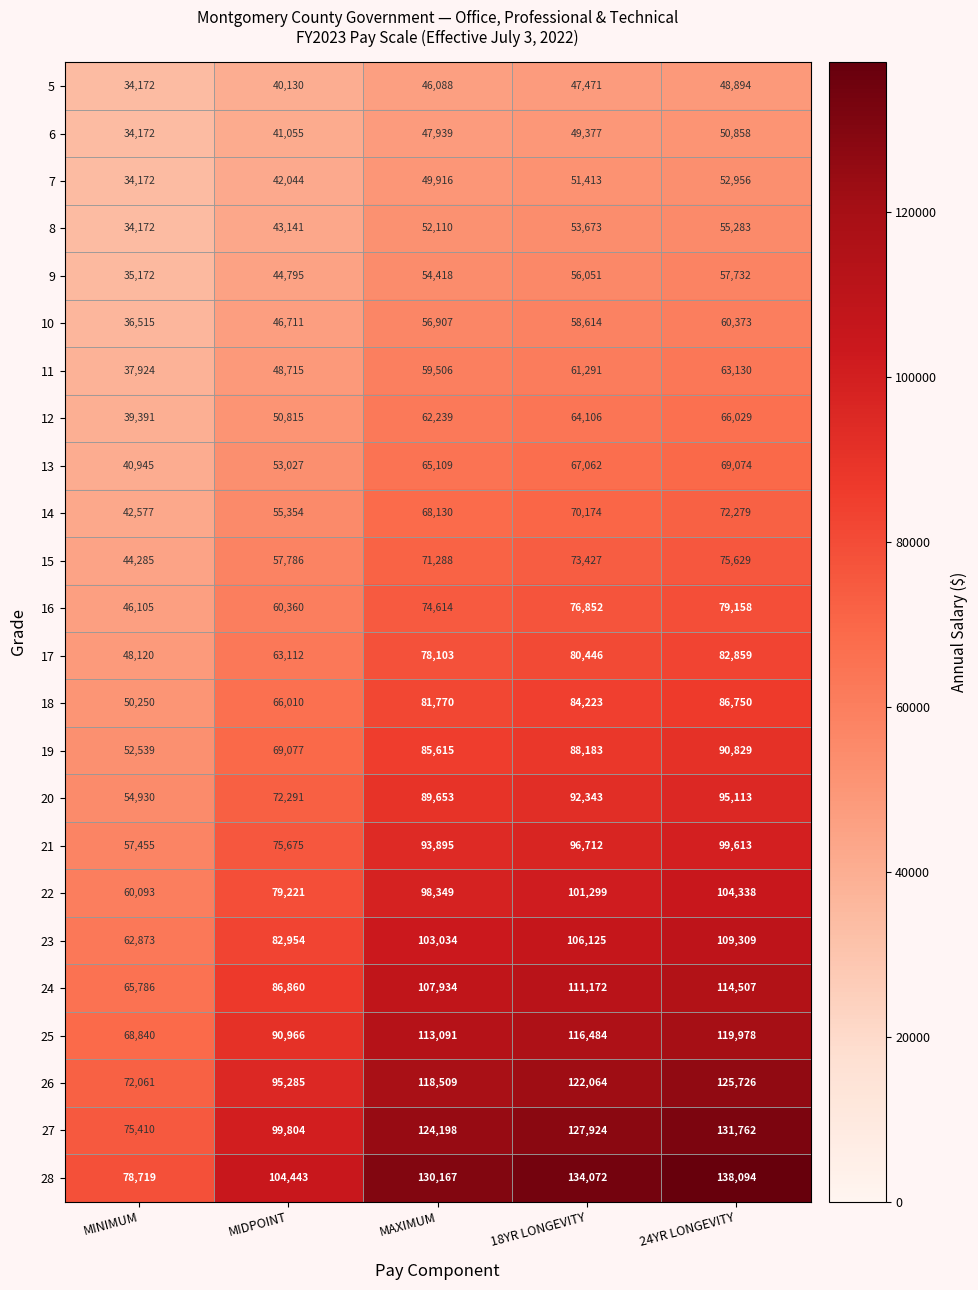

What is the difference between the highest and lowest values at 18YR LONGEVITY?

86601